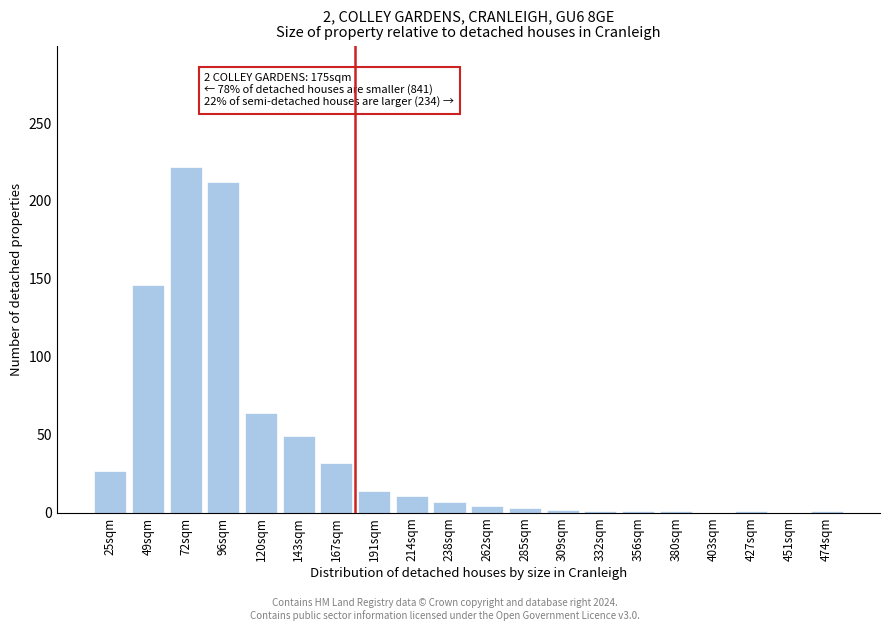

What is the change in value from 25sqm to 214sqm?

-16